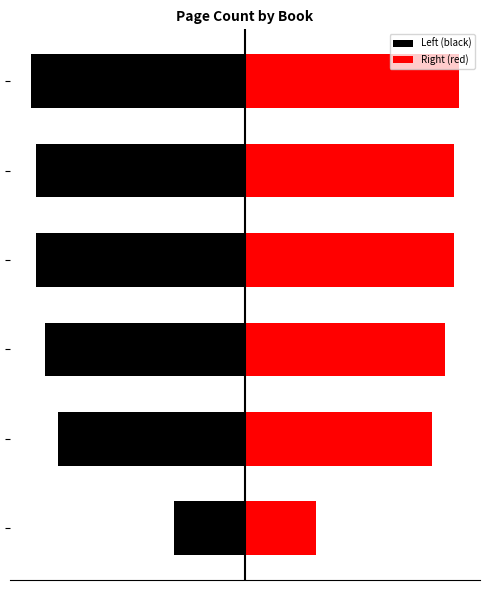

What is the value of the Right (red) bar at the 2nd from the left?

336